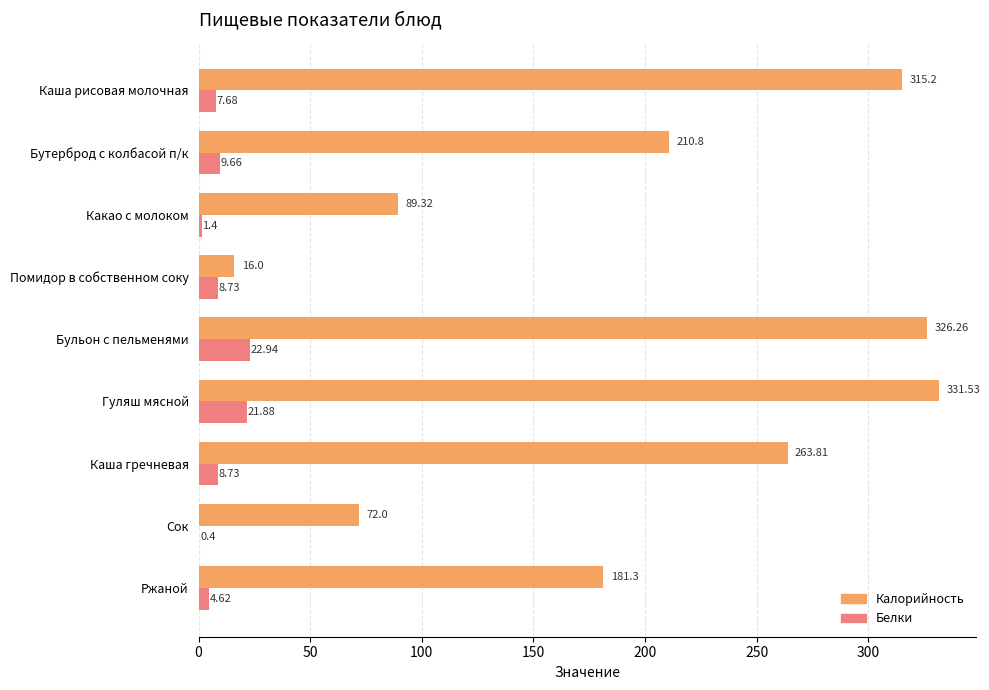

What is the sum of the Белки values at Бутерброд с колбасой п/к and Гуляш мясной?

31.5